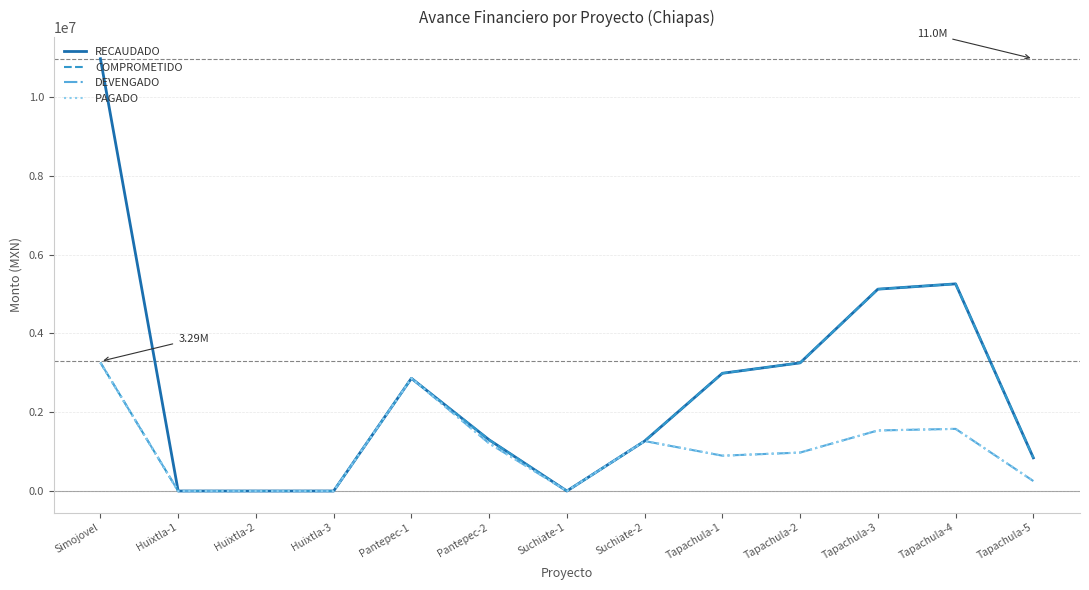

Which series has the widest spread of values?

RECAUDADO